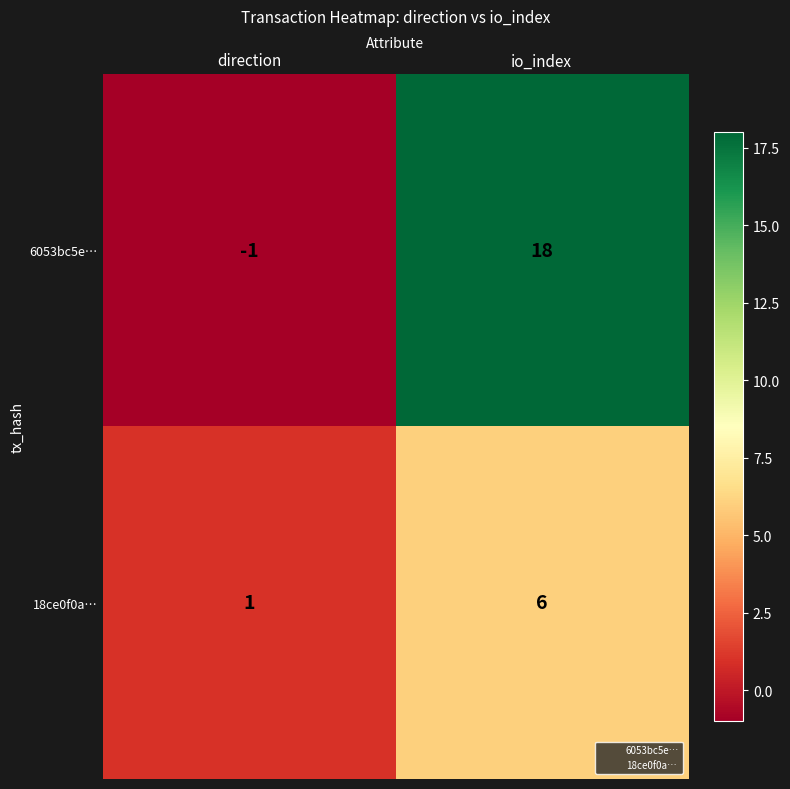

Which label corresponds to the smallest value in the chart?

direction